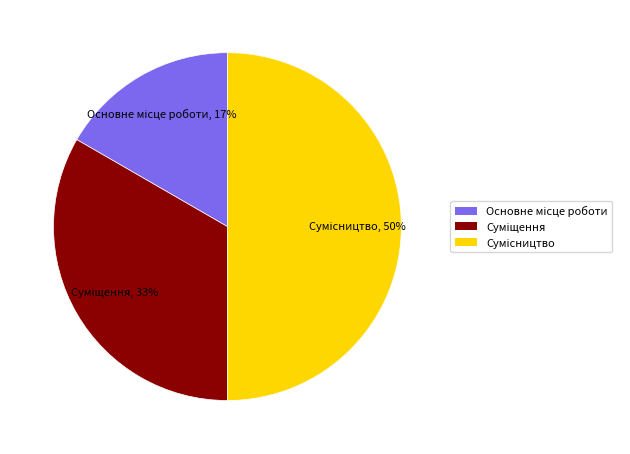

What is the total percentage of Основне місце роботи and Суміщення?

50.0%